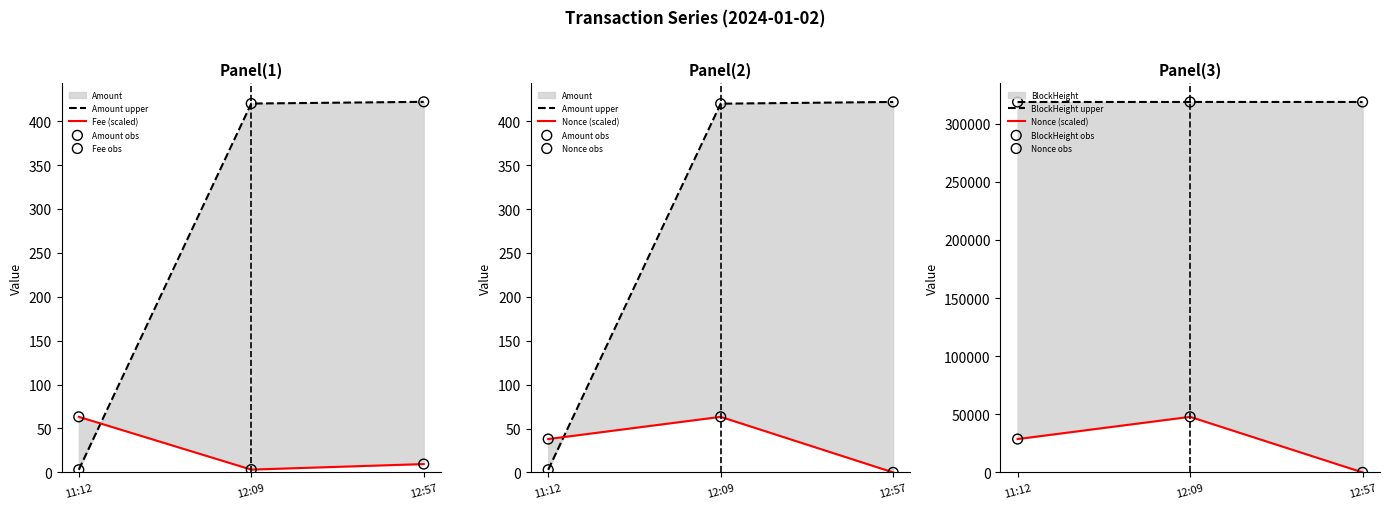

Which series reaches the maximum Y coordinate?

BlockHeight